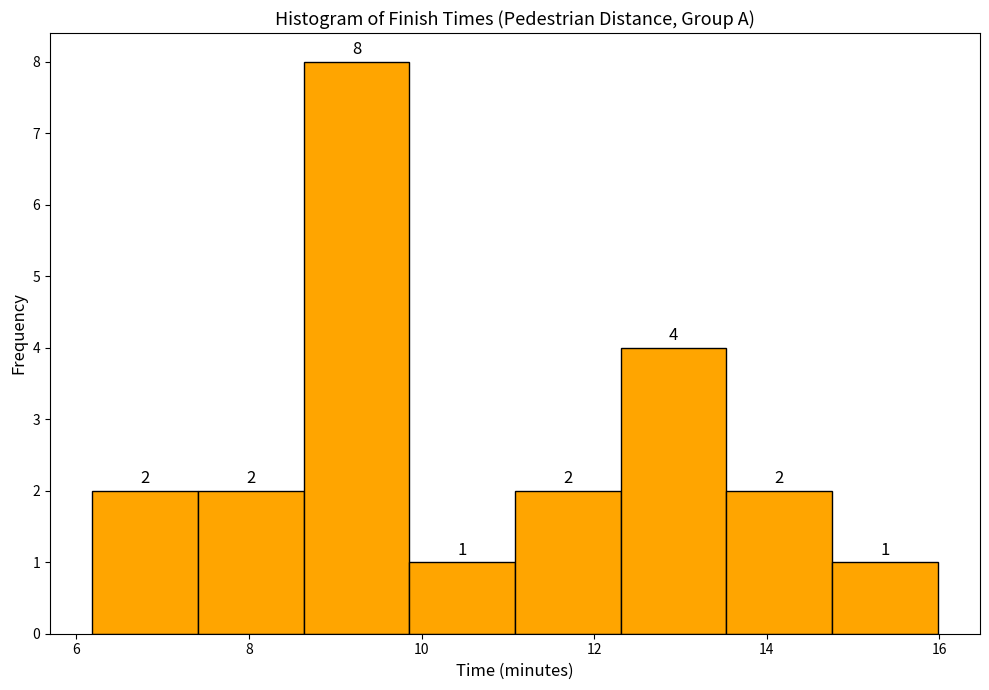

Reading left to right, list every bar in this chart as the range it spans on the x-axis followed by its height. The bar edges are not printed on the chart, so give them approximately, as read against the axis.

6.2 to 7.4: 2
7.4 to 8.6: 2
8.6 to 9.8: 8
9.8 to 11.0: 1
11.0 to 12.4: 2
12.4 to 13.6: 4
13.6 to 14.8: 2
14.8 to 16.0: 1